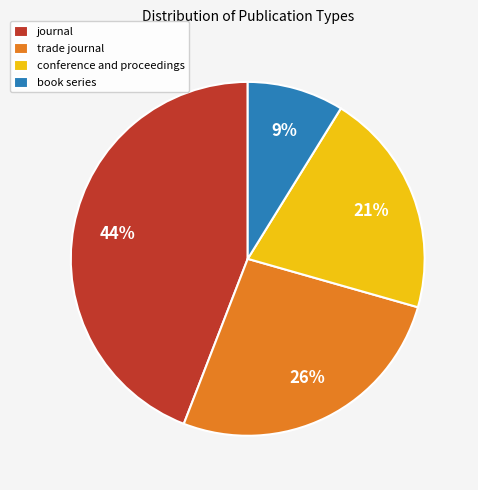

The trade journal slice represents 40% of the pie. True or false?

False